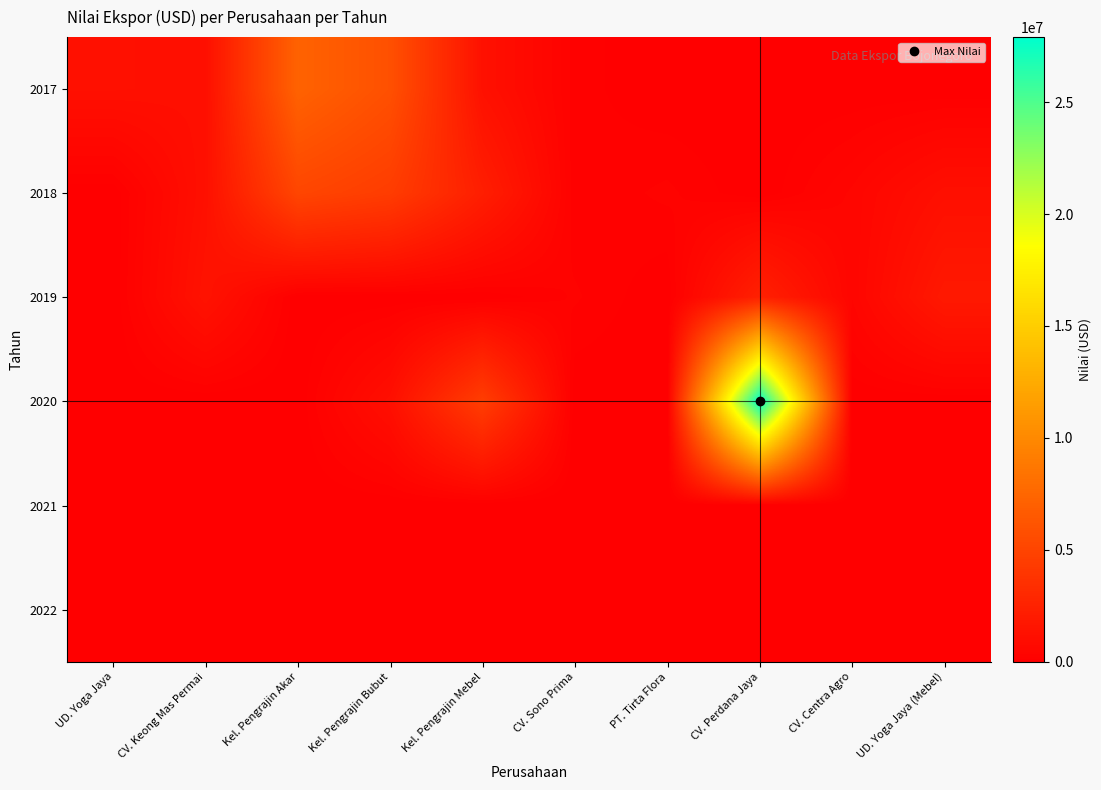

Rank the series by their maximum value, from lowest to highest.

2021, 2022, 2019, 2018, 2017, 2020